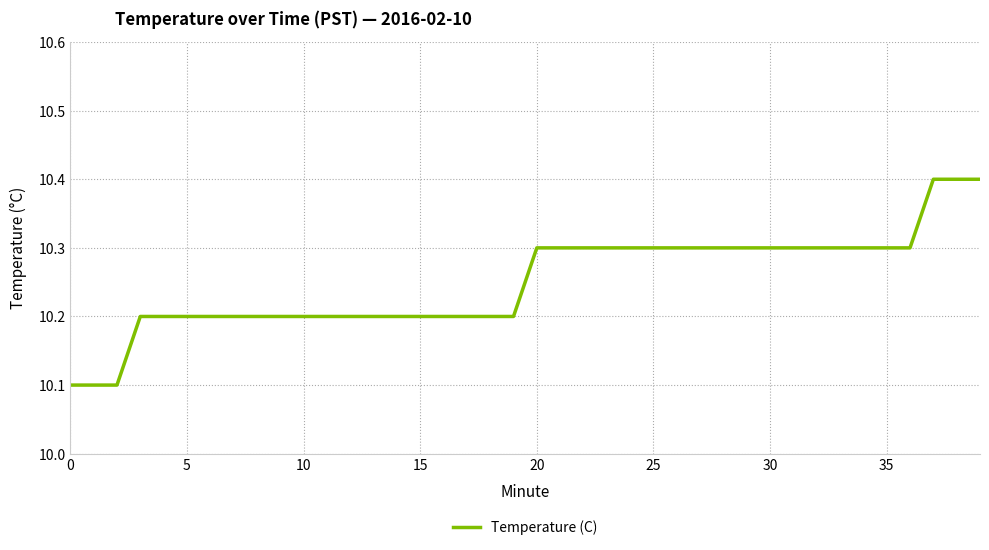

What is the maximum value shown in the chart?

10.4